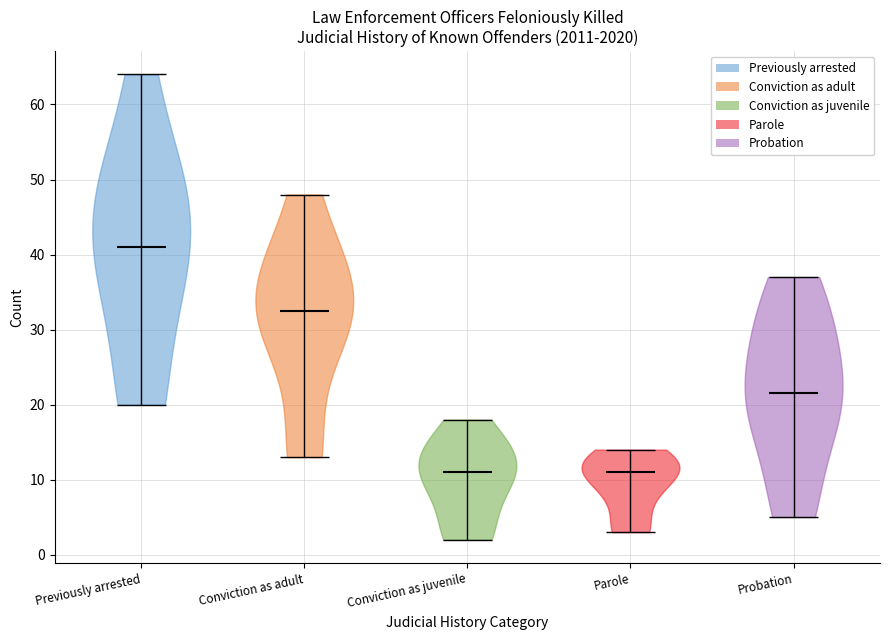

Reading left to right, read every violin against the y-axis: where its median line is, and the lowest and highest points it reaches. The values are not printed on the chart, so give them approximately, as read against the axis.

Previously arrested: median line 41, lowest point 20, highest point 64
Conviction as adult: median line 33, lowest point 13, highest point 48
Conviction as juvenile: median line 11, lowest point 2, highest point 18
Parole: median line 11, lowest point 3, highest point 14
Probation: median line 22, lowest point 5, highest point 37